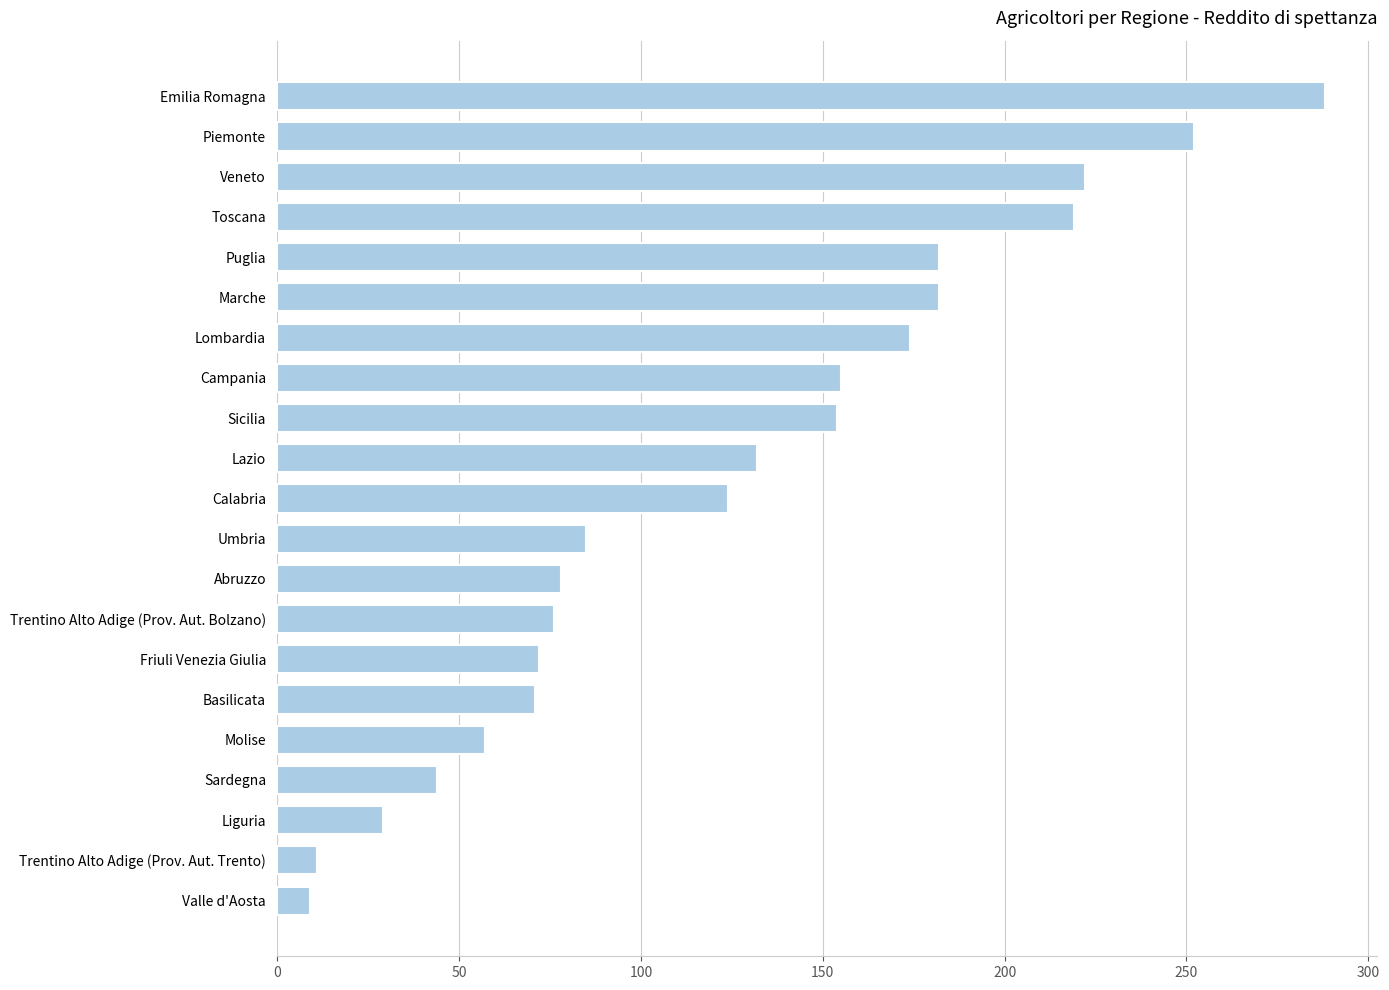

At which label is the value closest to 148?

Sicilia